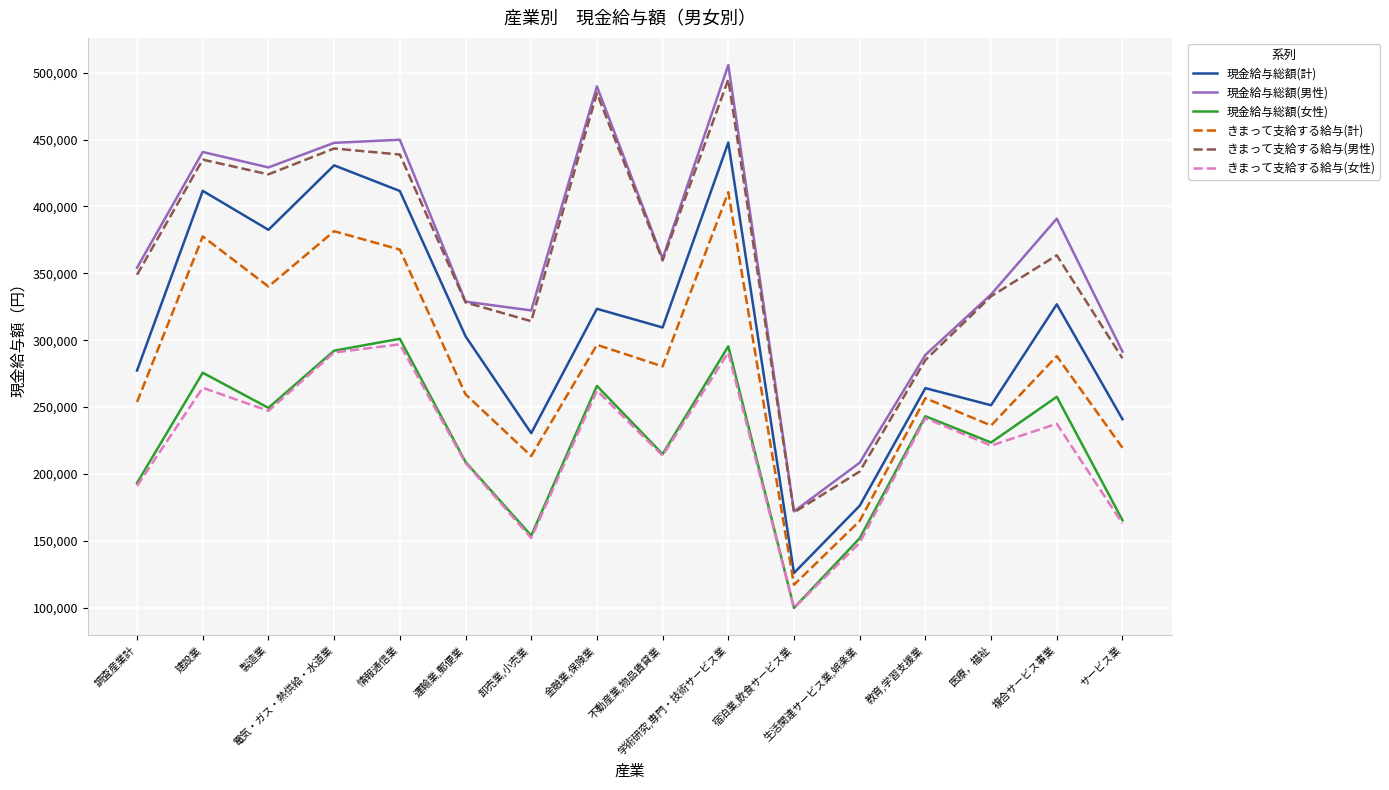

What position from the left is 医療，福祉?

14